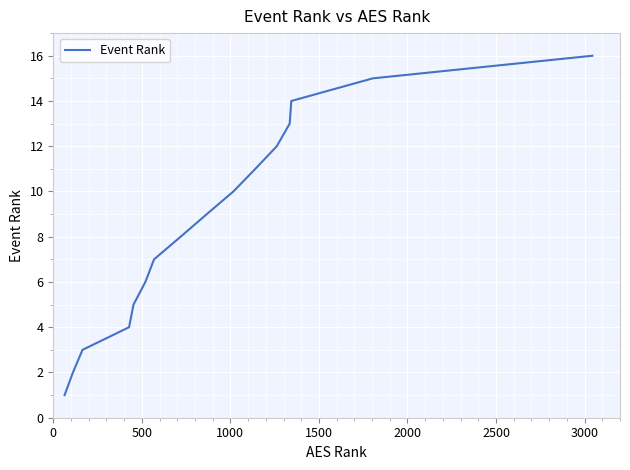

What is the difference between the maximum and minimum values?

15